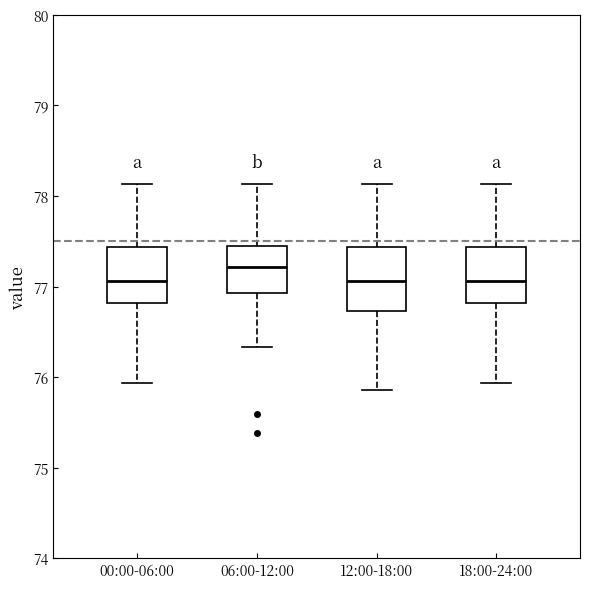

Where is the upper edge of the box for 12:00-18:00 on the y-axis? The values are not printed on the chart, so give them approximately, as read against the axis.

77.4